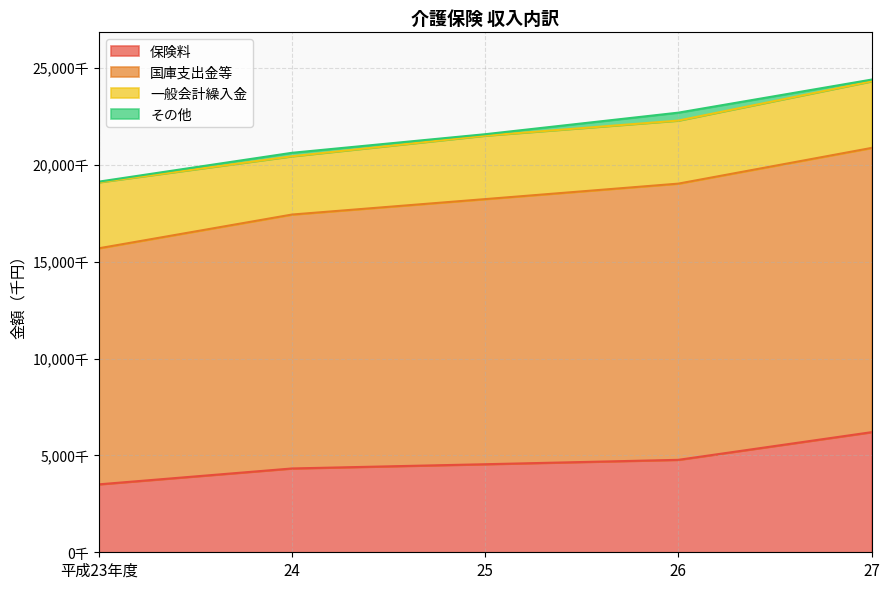

What are all the series names shown in the legend?

保険料, 国庫支出金等, 一般会計繰入金, その他